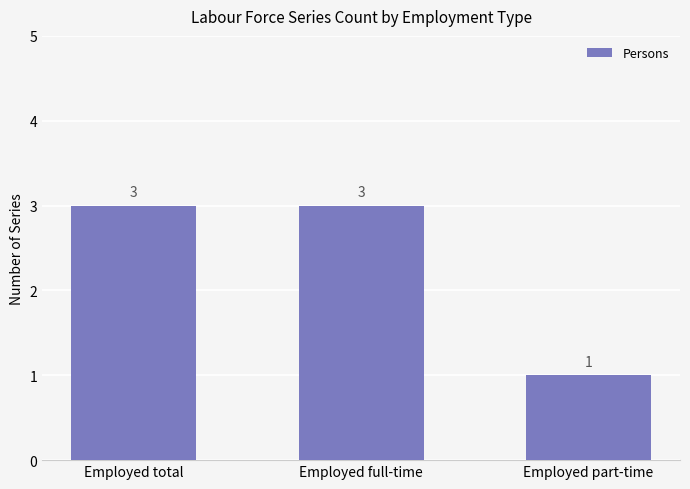

What is the sum of all values?

7